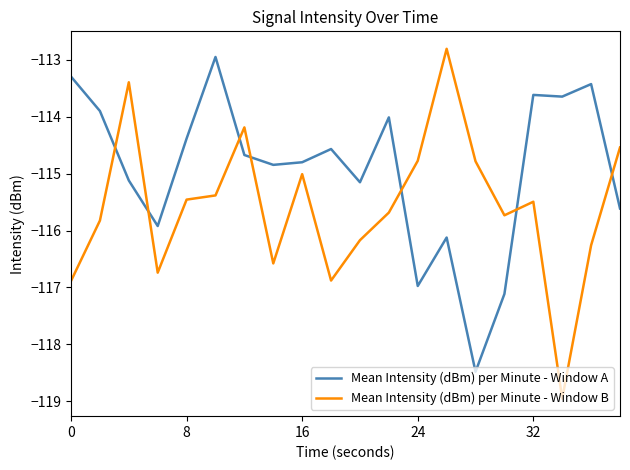

What is the lowest value of the Mean Intensity (dBm) per Minute - Window A series?

-118.5